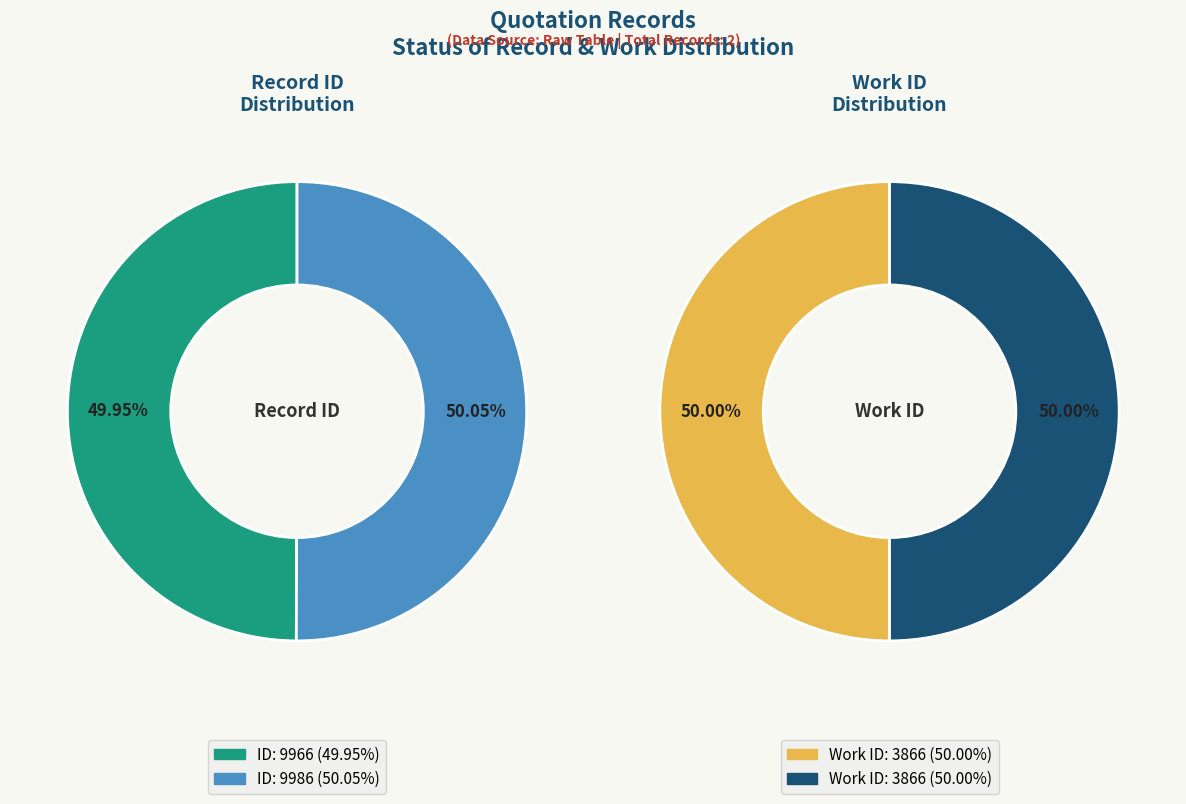

Between 9986 and 9966, which is larger?

9986